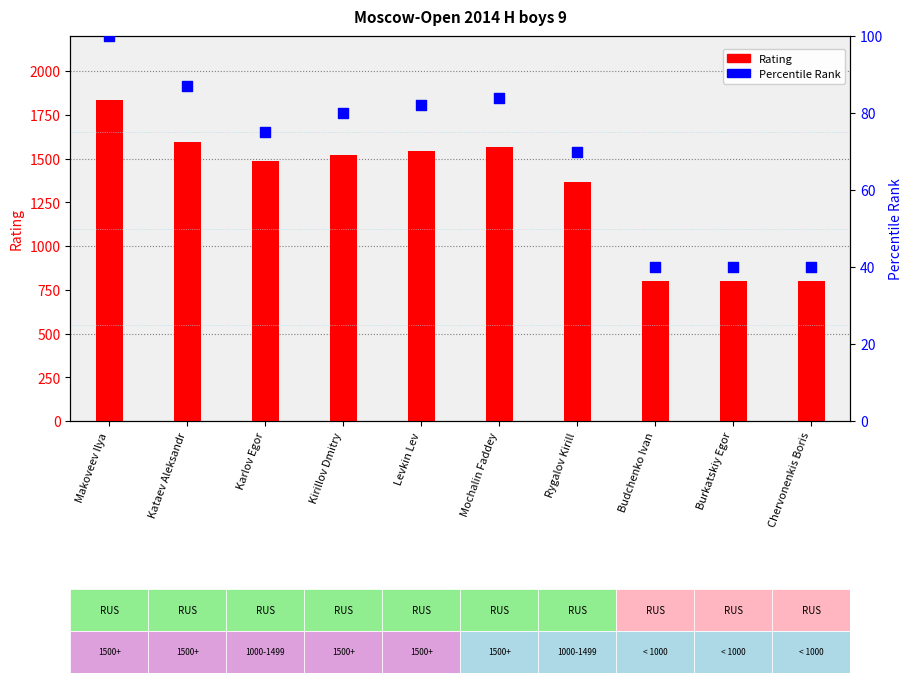

What is the total value across all series at Karlov Egor?

1560